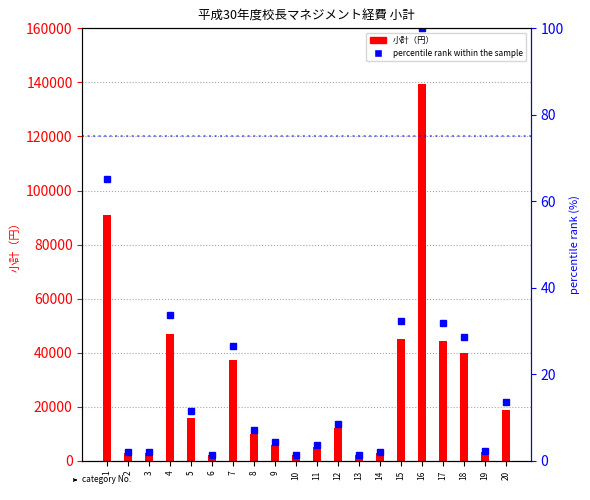

Rank the categories by percentile rank within the sample value from highest to lowest.

16, 1, 4, 15, 17, 18, 7, 20, 5, 12, 8, 9, 11, 19, 2, 3, 14, 6, 10, 13